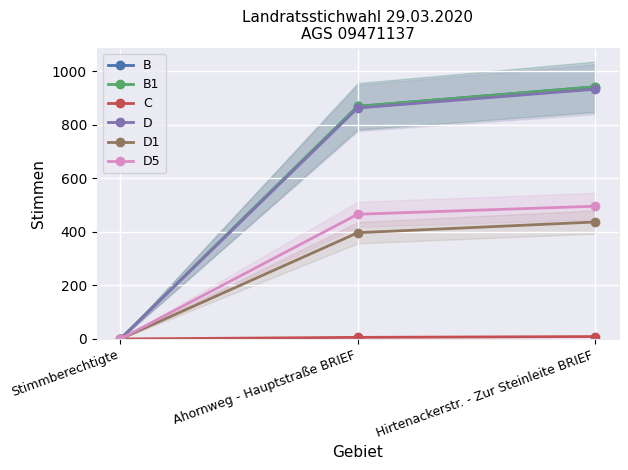

Is it true that D1 equals -305 at Stimmberechtigte?

False